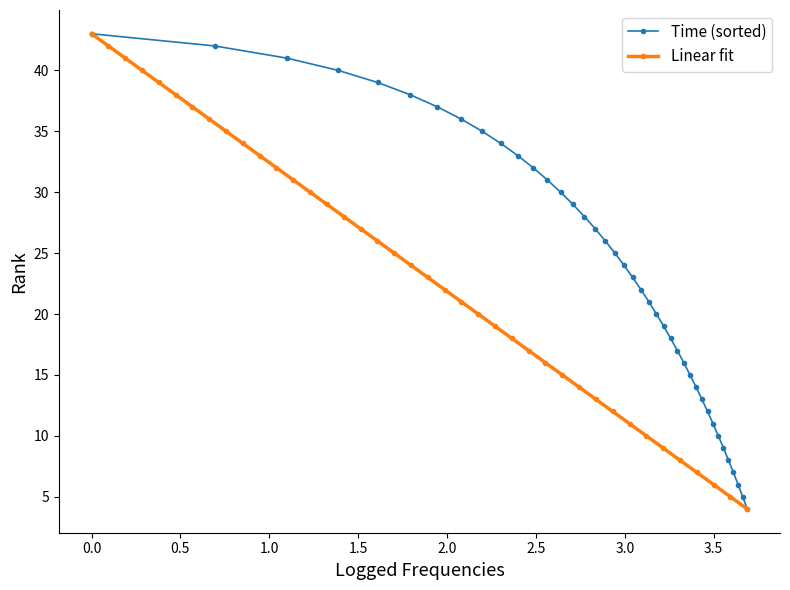

True or false: Linear fit has more than 0 points higher than both neighbors.

False